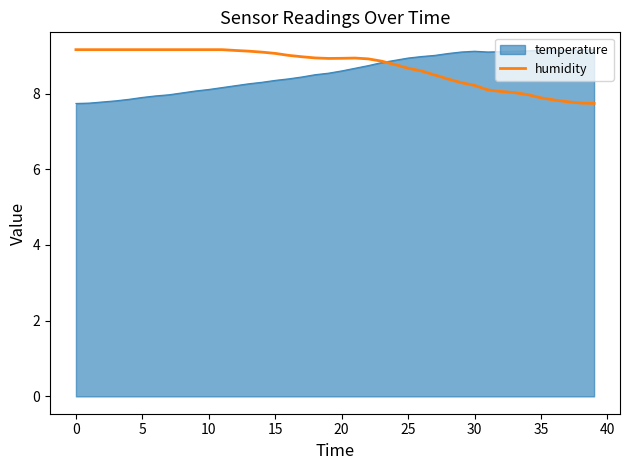

What is the maximum value for humidity?

9.2